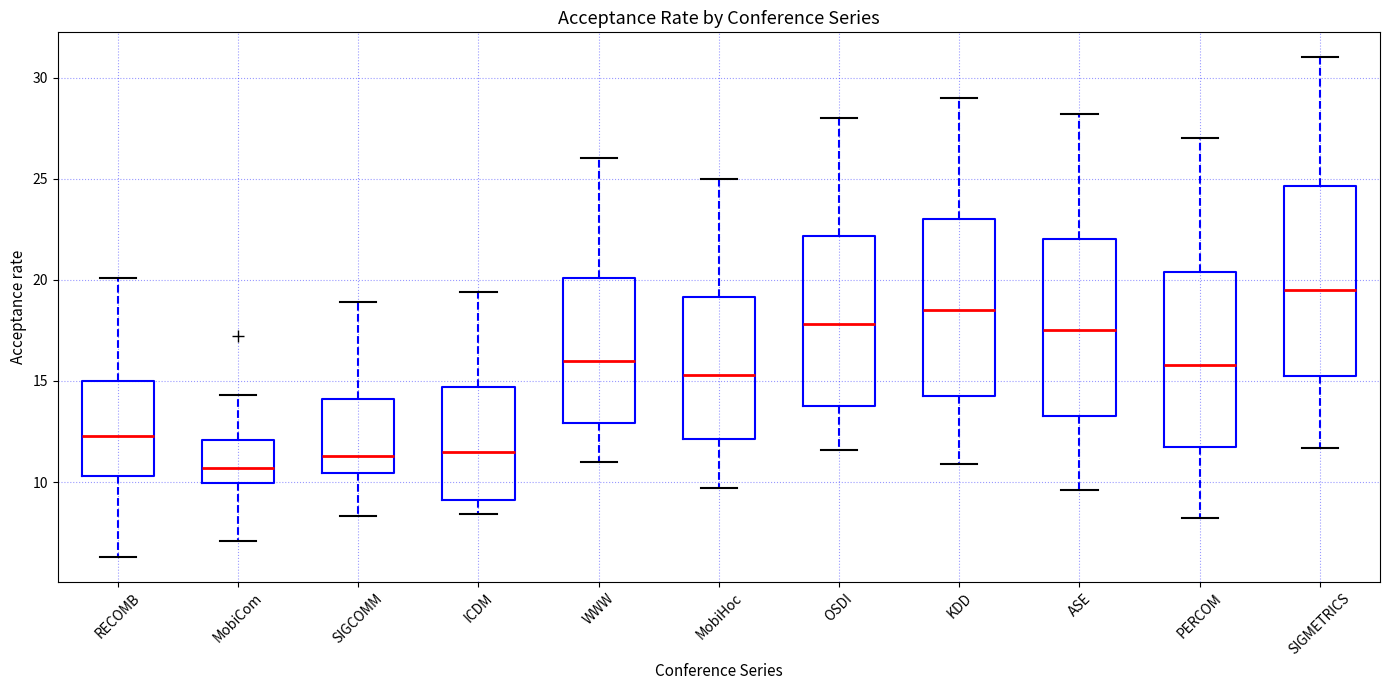

Where is the lower edge of the box for OSDI on the y-axis? The values are not printed on the chart, so give them approximately, as read against the axis.

14.0